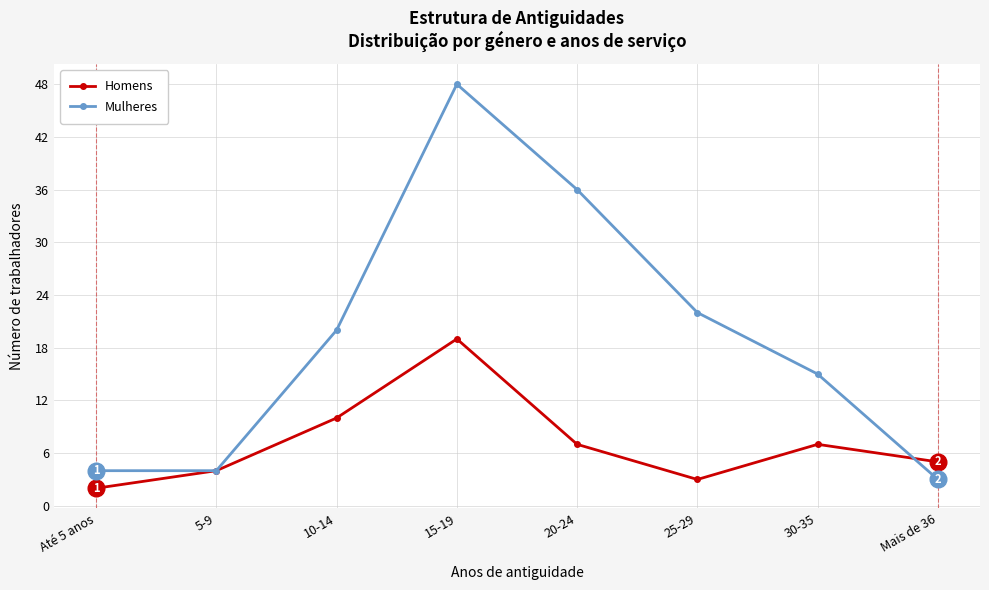

Which series has the widest spread of values?

Mulheres